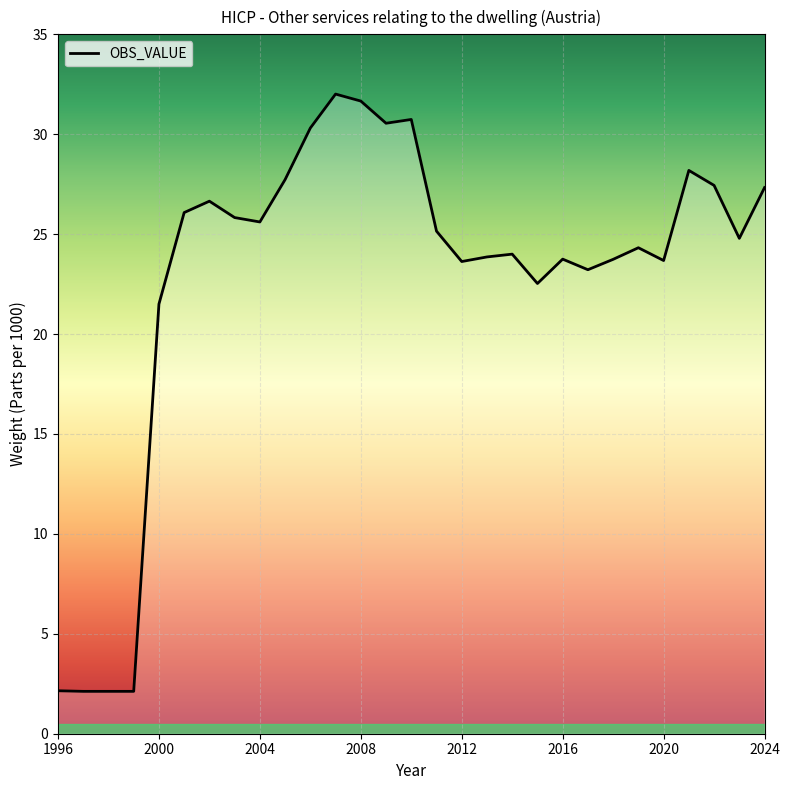

What is the maximum value shown in the chart?

32.0